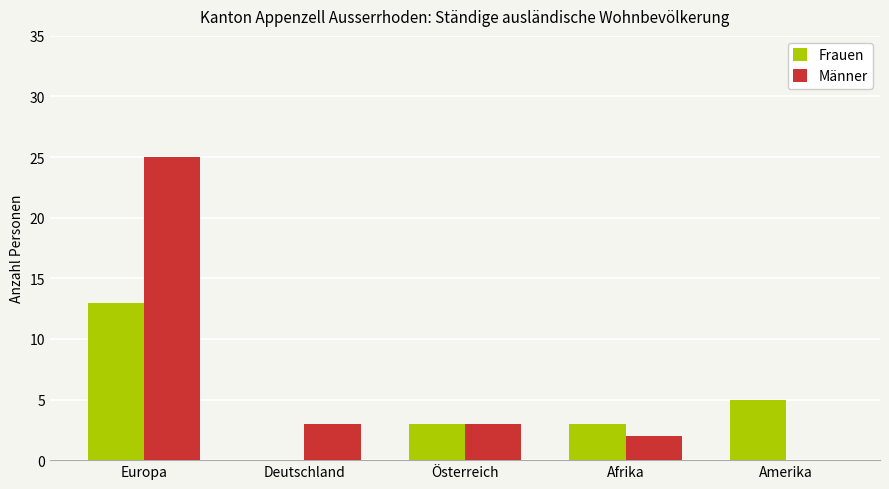

What is the sum of all Männer values?

33